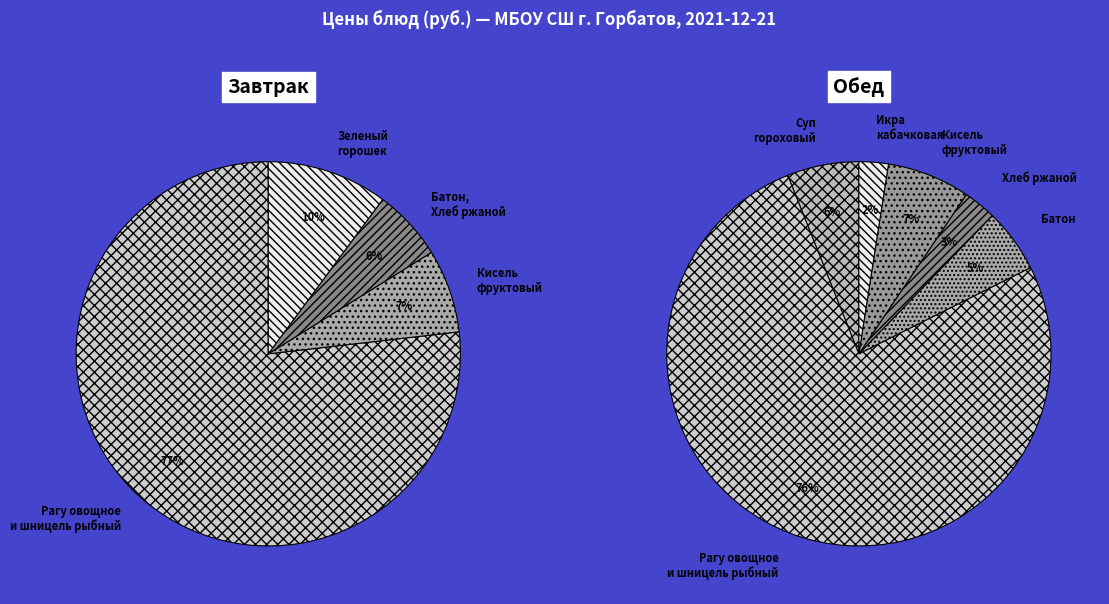

Between Батон (Обед) and Кисель фруктовый витаминизированный (Обед), which is larger?

Кисель фруктовый витаминизированный (Обед)